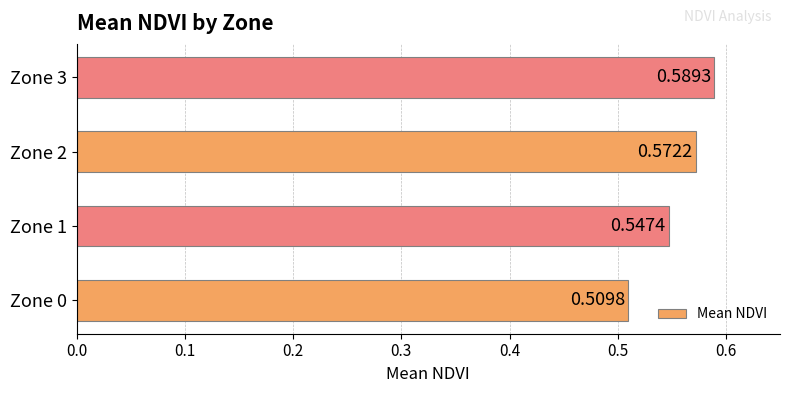

How many values are between 0 and 1?

4